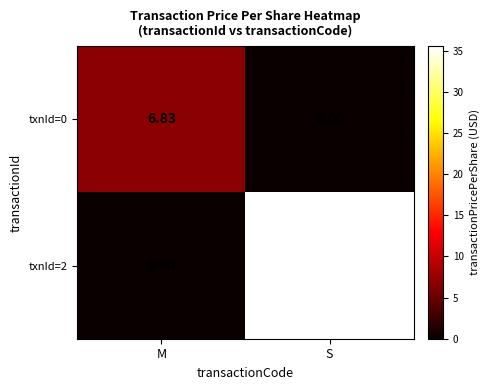

Rank the categories by txnId=0 value from highest to lowest.

M, S